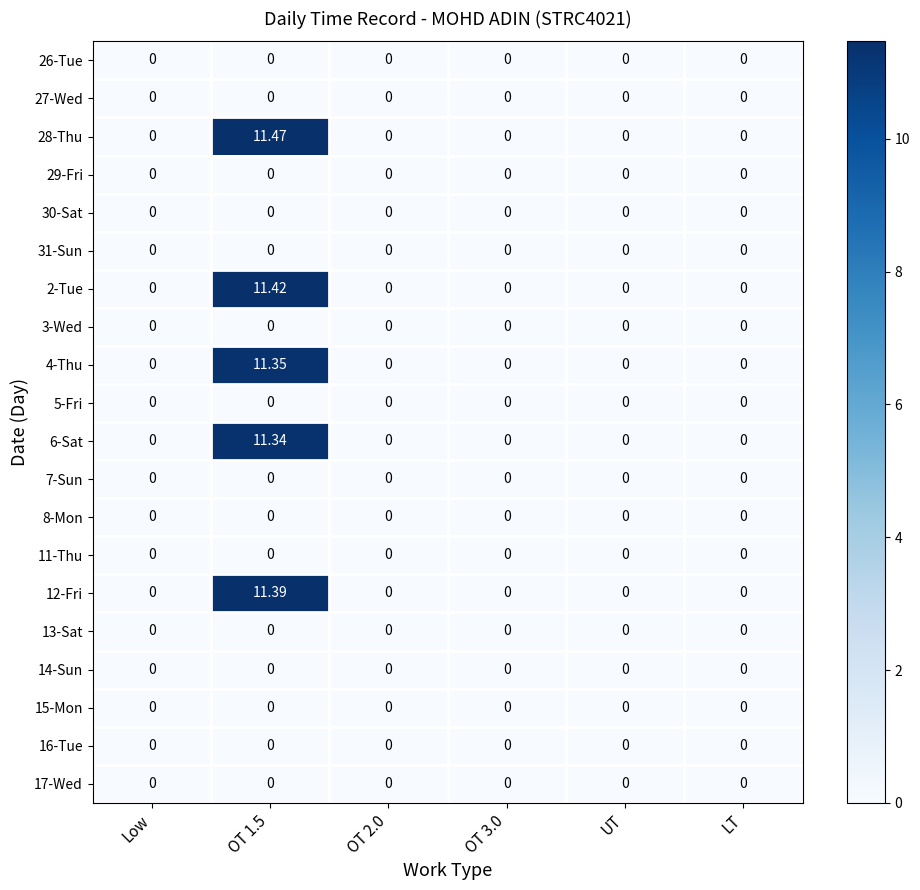

What is the total value across all series at OT 1.5?

57.0